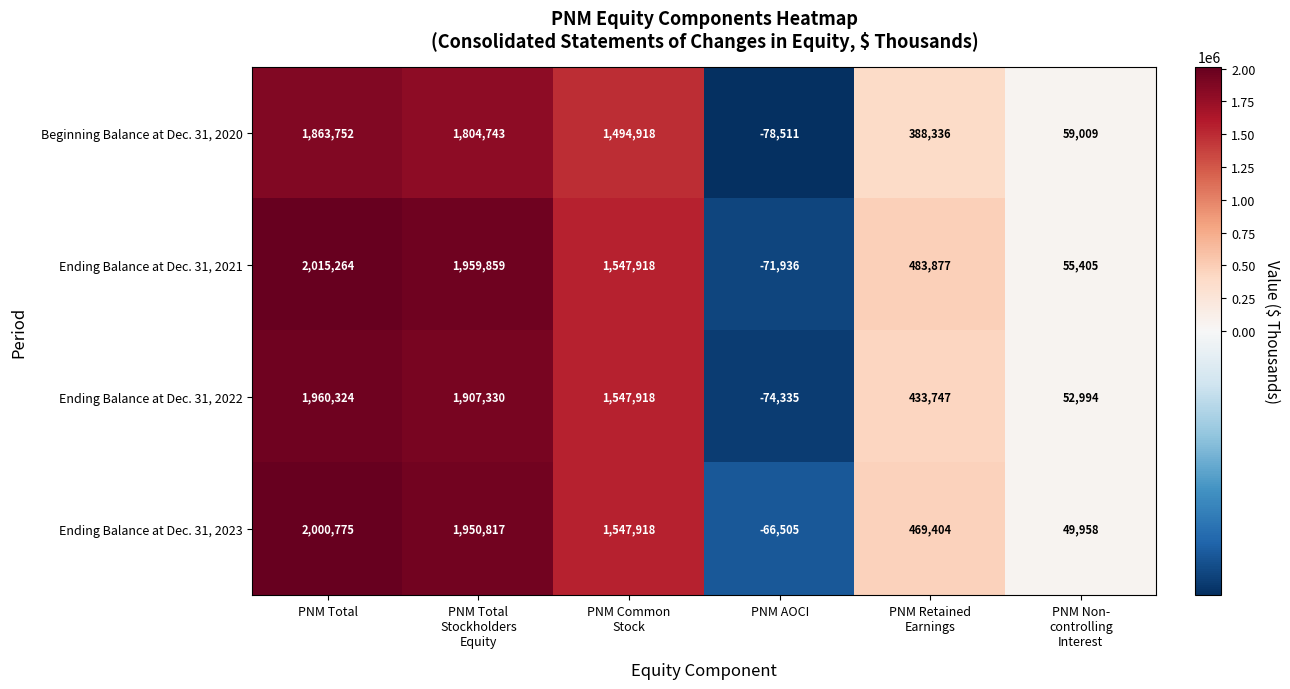

What is the difference between the highest and lowest values at PNM AOCI?

12006